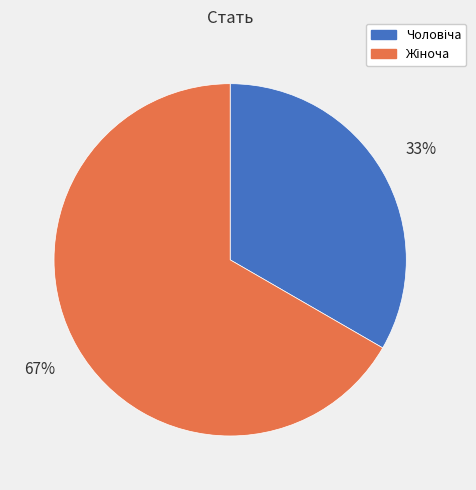

To the nearest percent, what is the average slice percentage?

50%